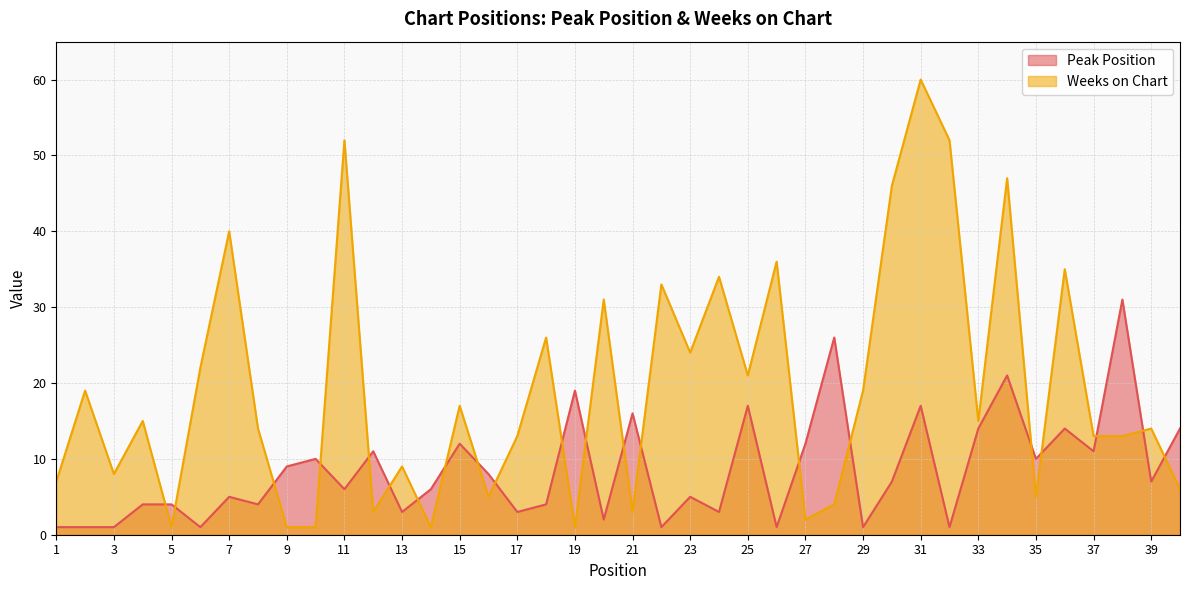

The Weeks on Chart series shows 2 at 9. True or false?

False